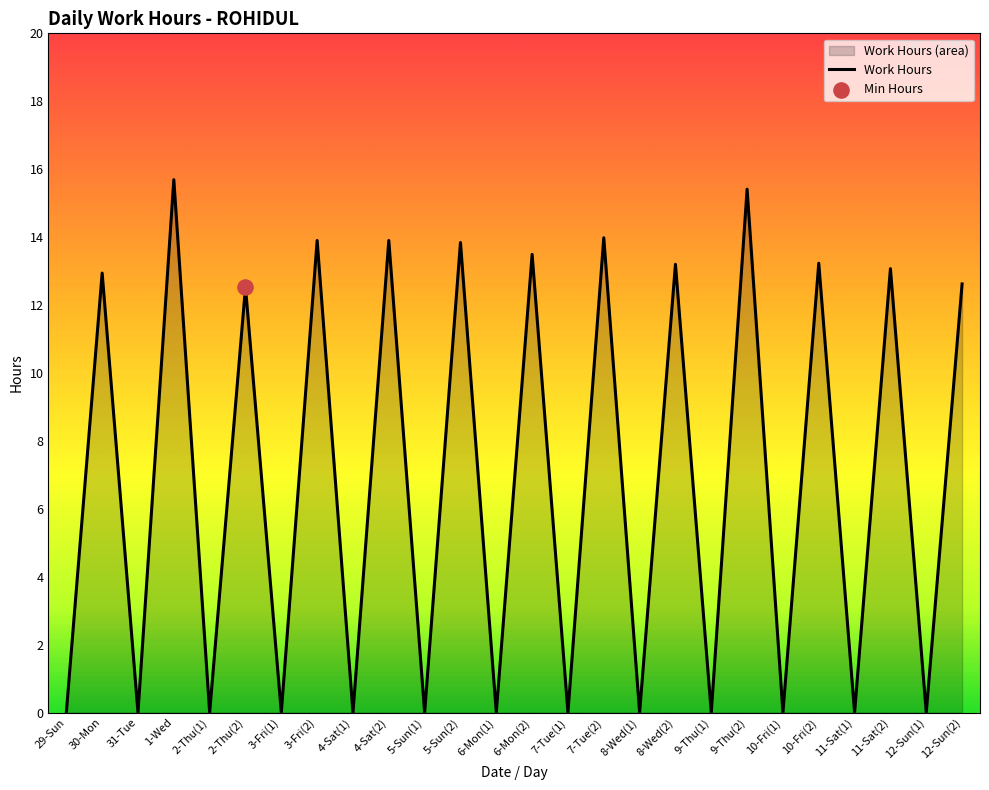

What is the change in value from 8-Wed(2) to 11-Sat(1)?

-13.2